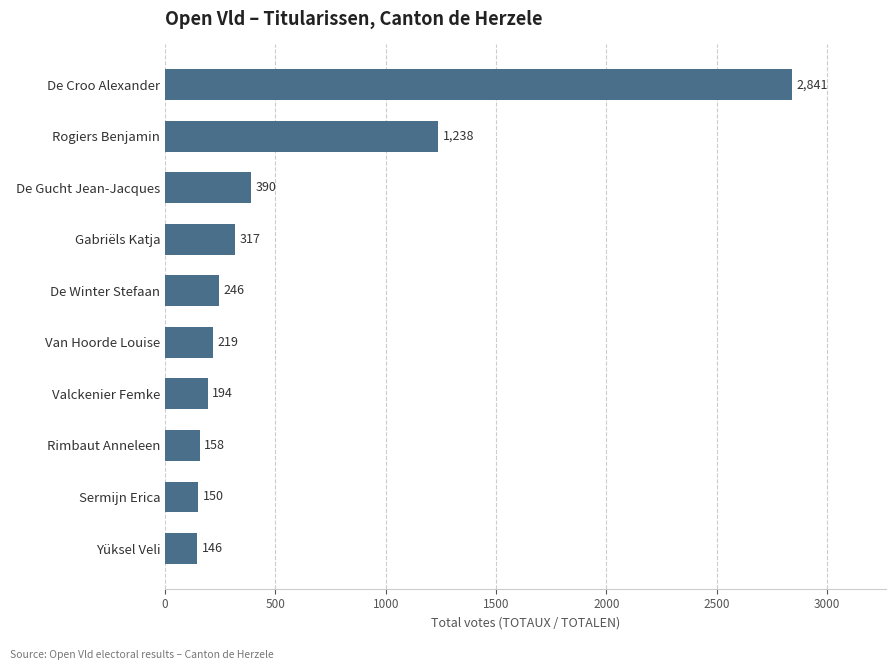

What is the difference between the maximum and minimum values?

2695